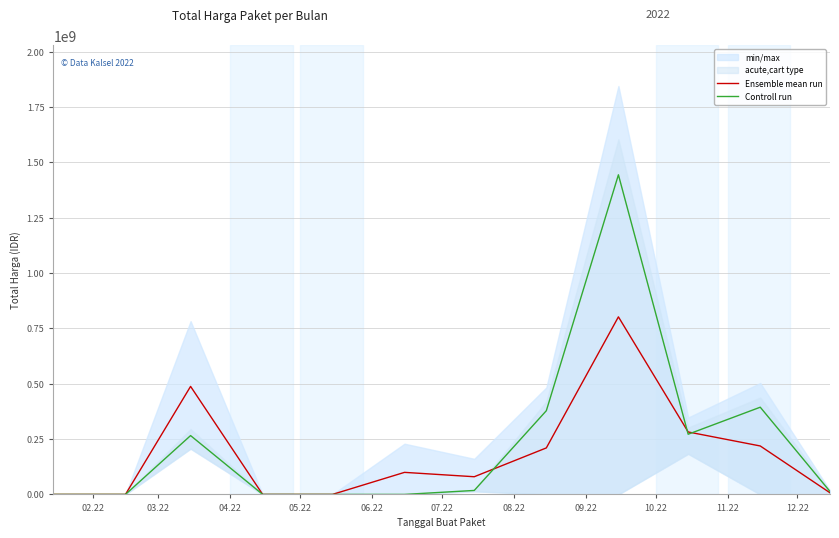

How many values in the Controll run series are below 17955000?

6